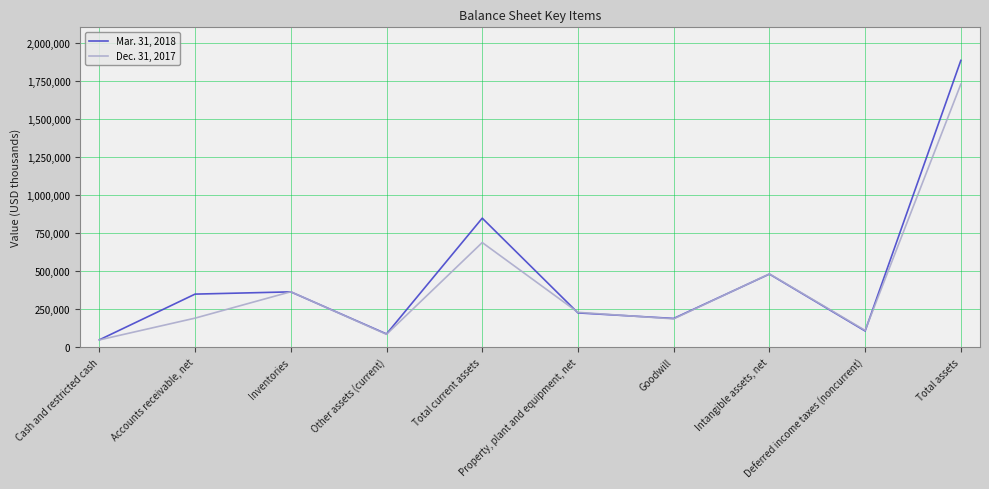

What is the average value of the Dec. 31, 2017 series?

410789